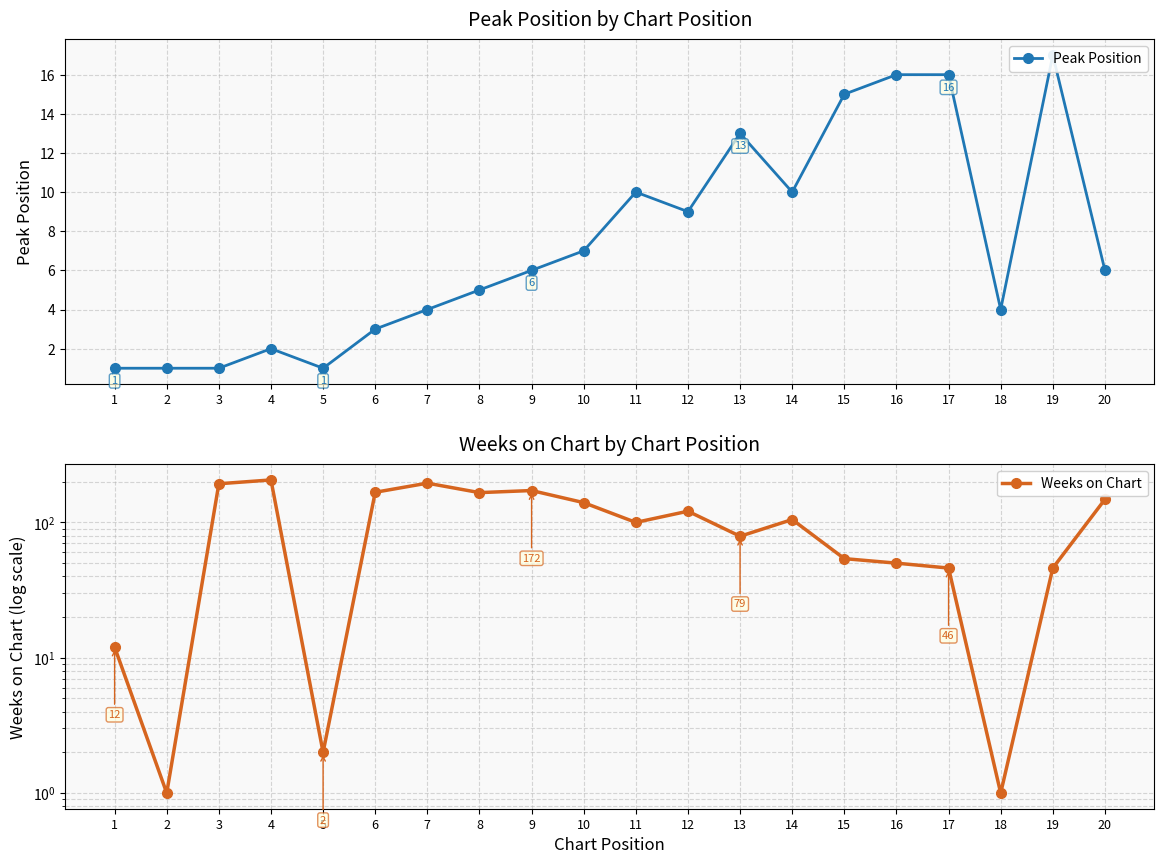

What is the difference between the maximum and second lowest values in the Weeks on Chart series?

205